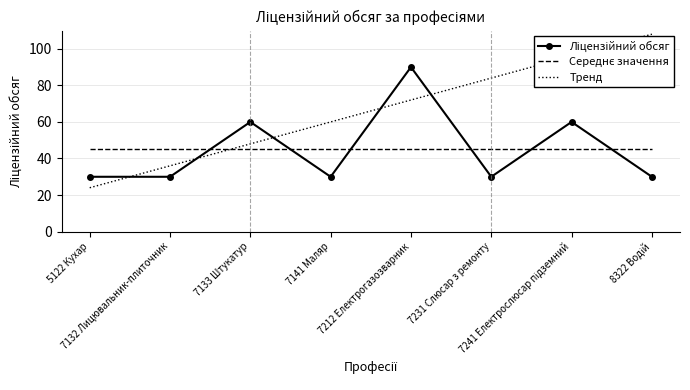

What is the maximum value shown in the chart?

108